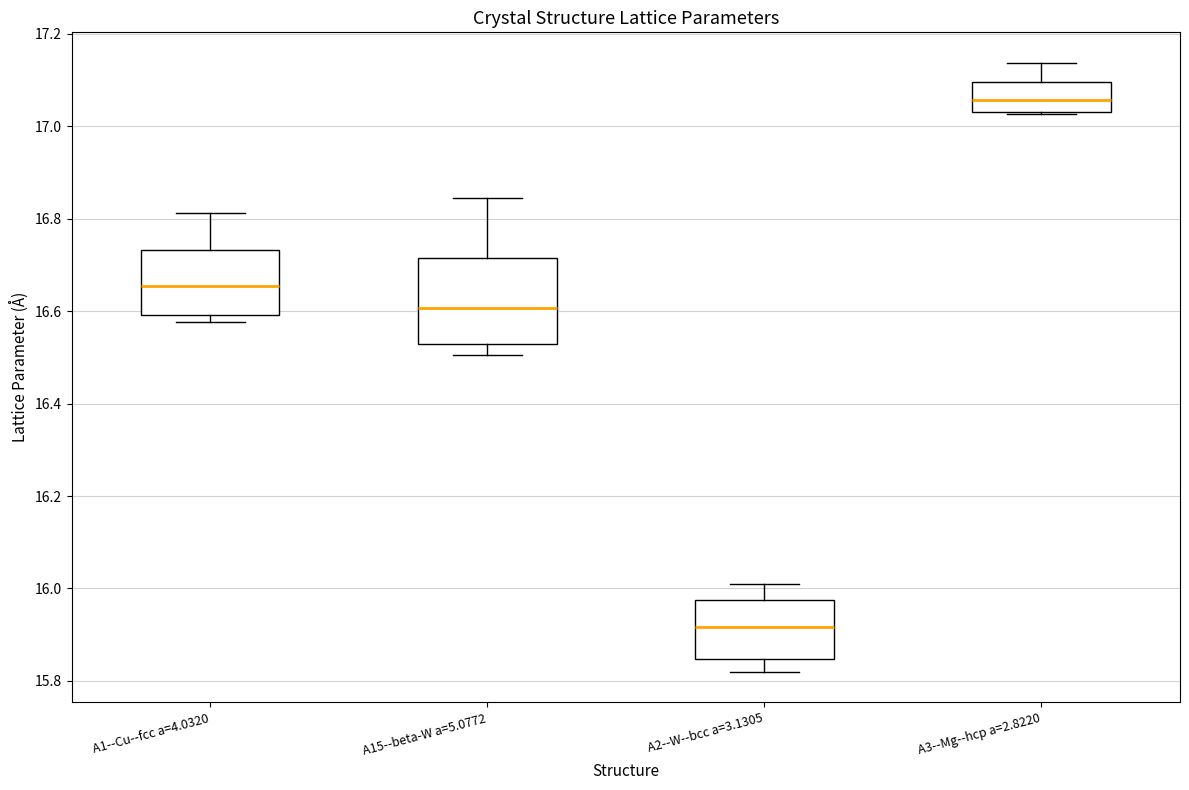

Which box has the lowest median line?

A2--W--bcc a=3.1305